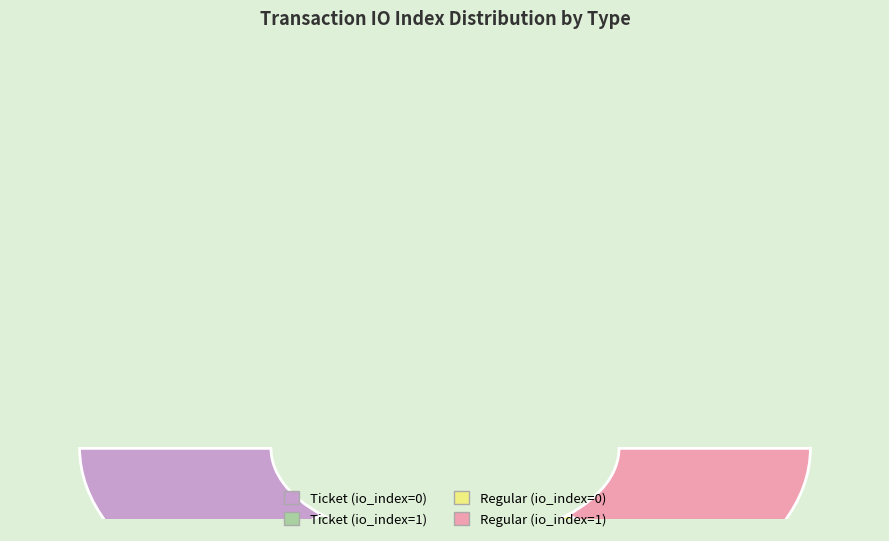

To the nearest percent, what percentage of the pie is Ticket (io_index=1)?

50%